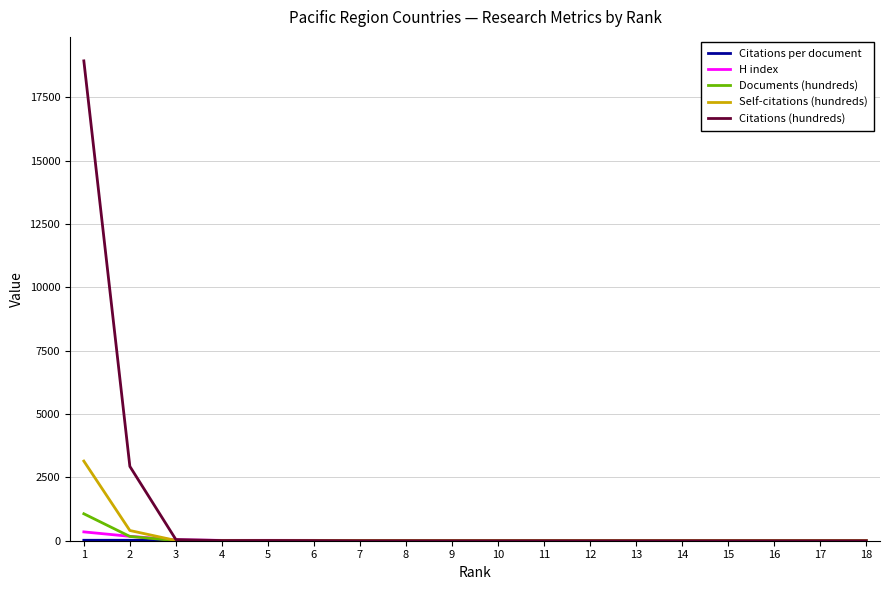

Which series has the largest total across all categories?

Citations (hundreds)